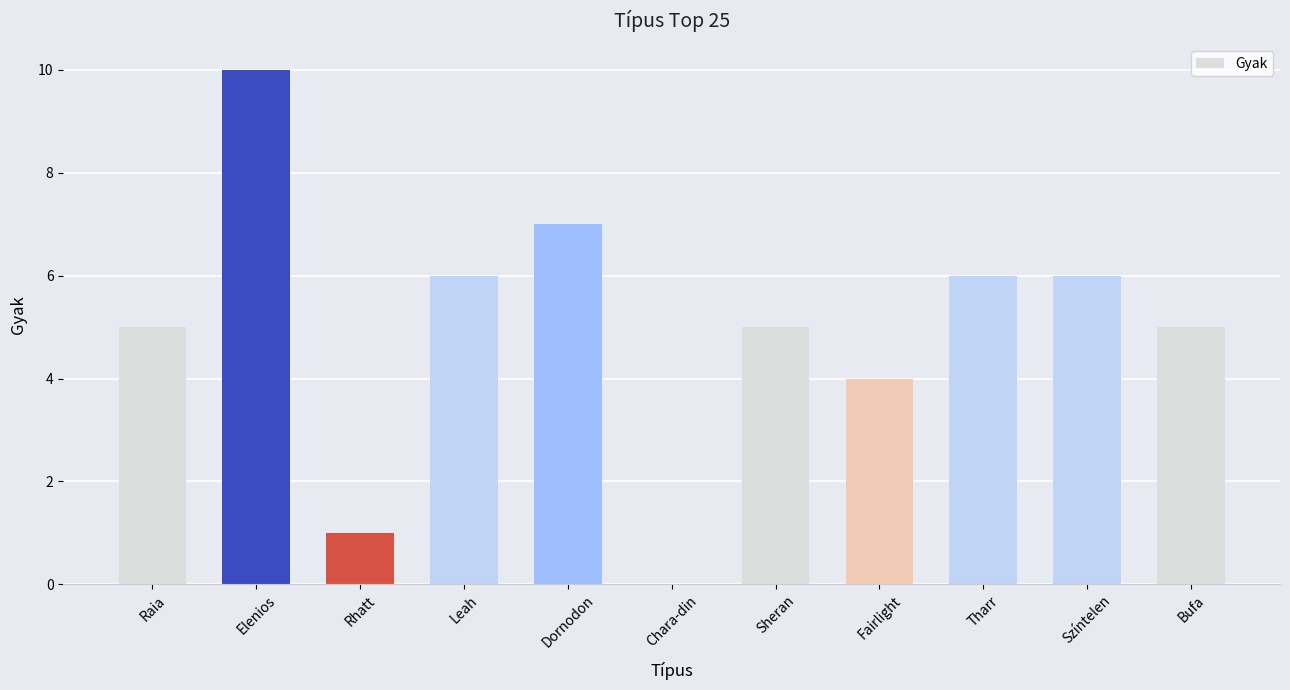

How many categories are shown in the chart?

11